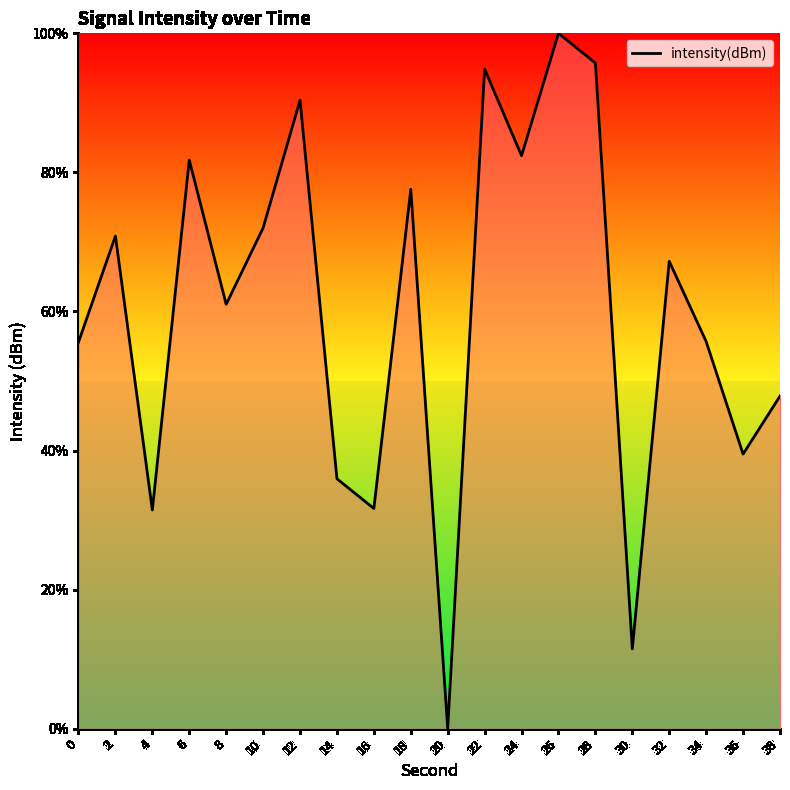

How many values are below 67?

10